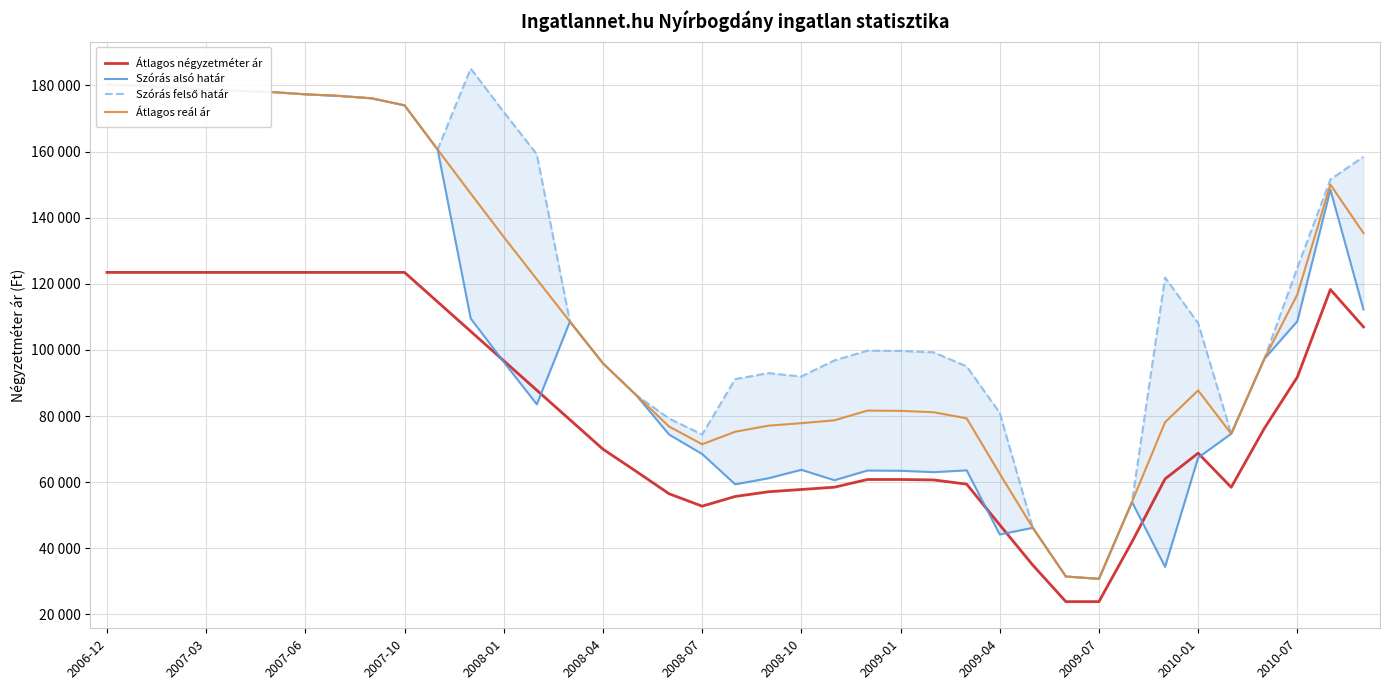

List the series in order of their peak value, lowest first.

Átlagos négyzetméter ár, Szórás alsó határ, Átlagos reál ár, Szórás felső határ